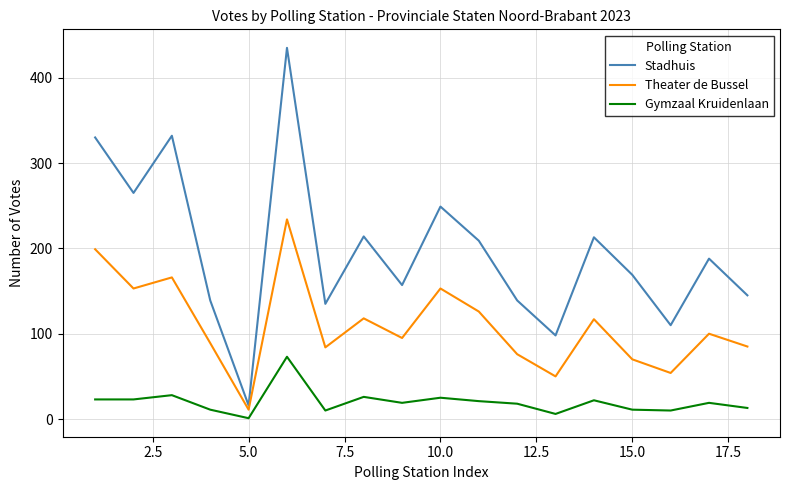

What is the maximum value for Gymzaal Kruidenlaan?

73